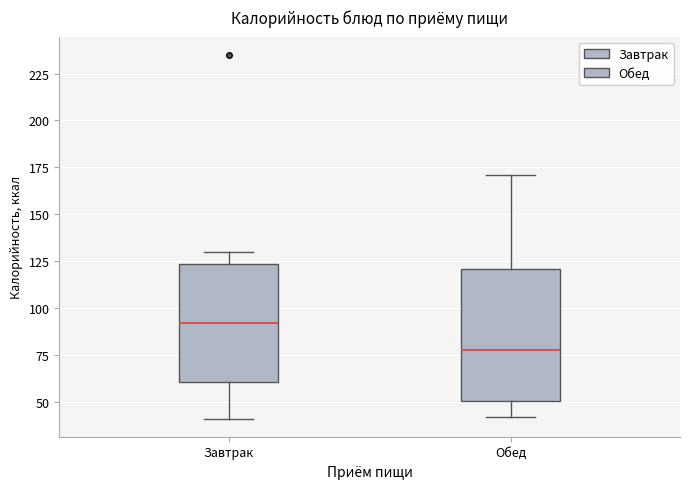

Reading left to right, read every box against the y-axis: the position of its median line, the range the box covers, and the ends of its whiskers. The values are not printed on the chart, so give them approximately, as read against the axis.

Завтрак: median 90, box 60 to 125, whiskers 40 to 130
Обед: median 80, box 50 to 120, whiskers 40 to 170